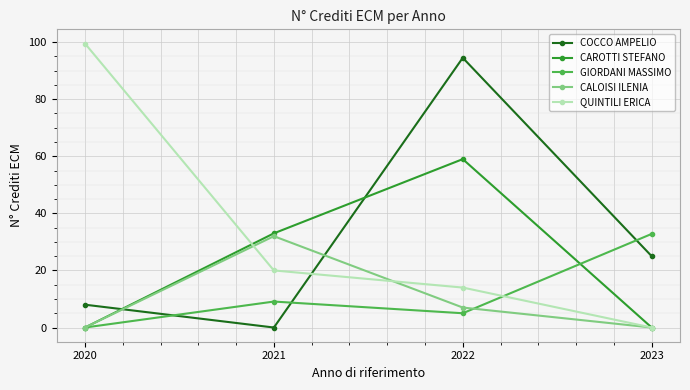

List the labels in order of QUINTILI ERICA value, smallest first.

2023, 2022, 2021, 2020